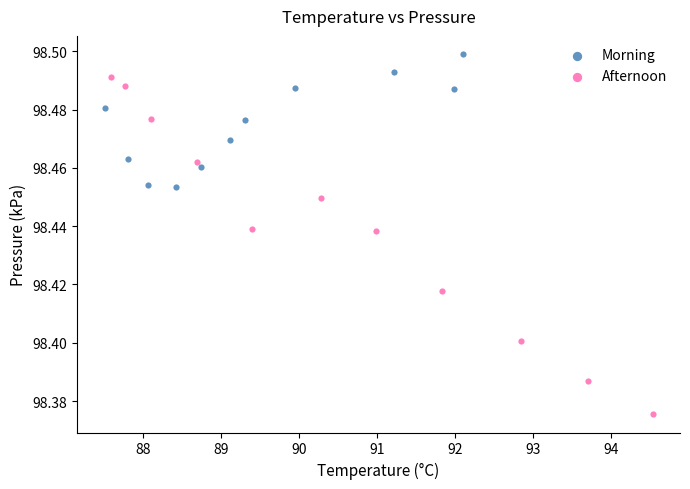

Which series contains the lowest Y value?

Afternoon